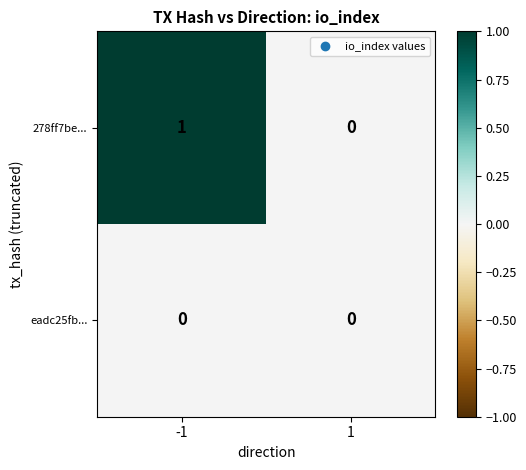

Which series has the largest total across all categories?

278ff7be...